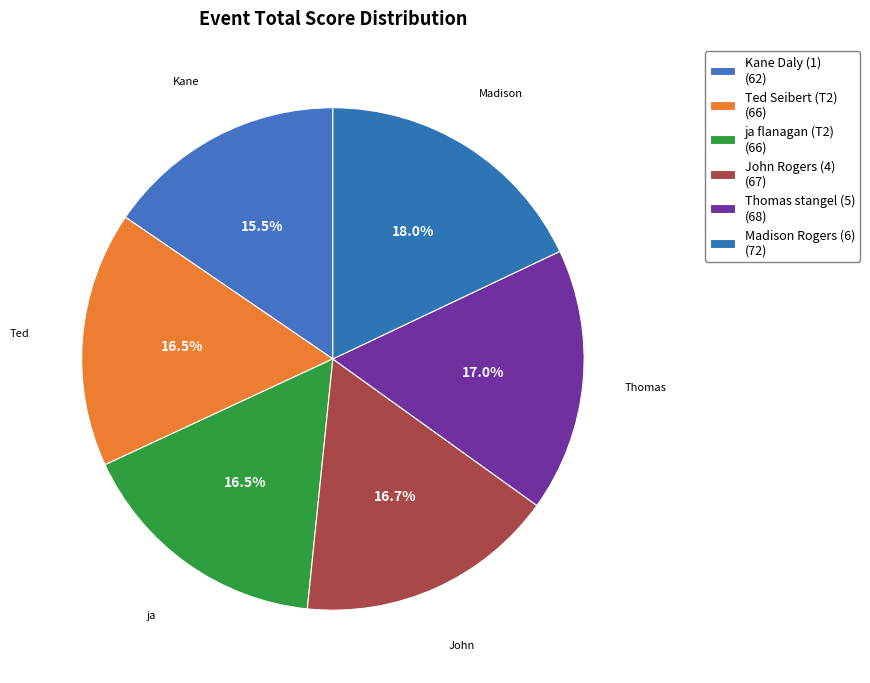

To the nearest percent, what is the average slice percentage?

17%